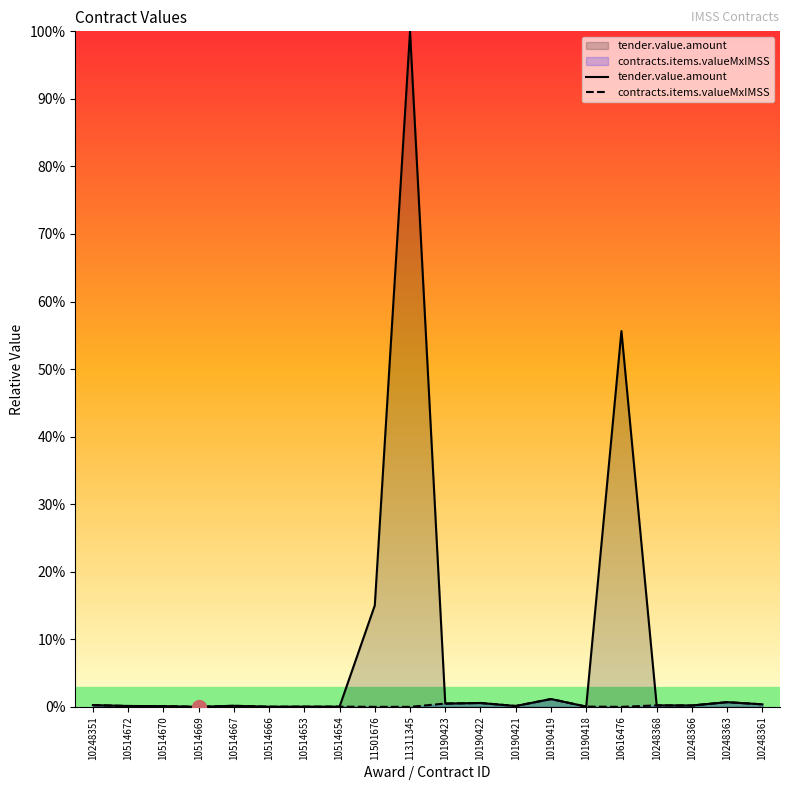

What is the total value across all series at 11501676?

15.0